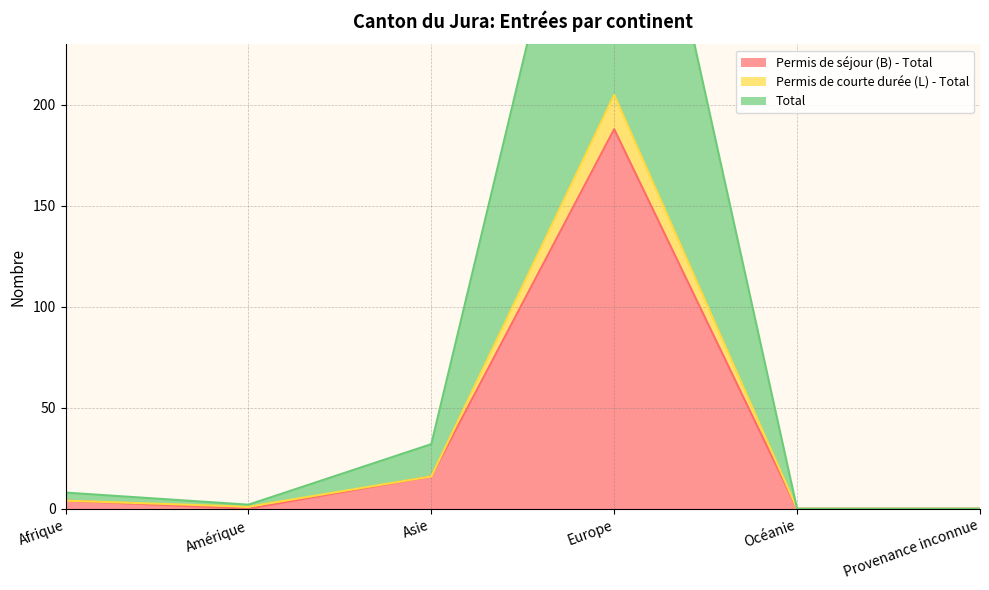

Which category has the lowest value in the Total series?

Océanie